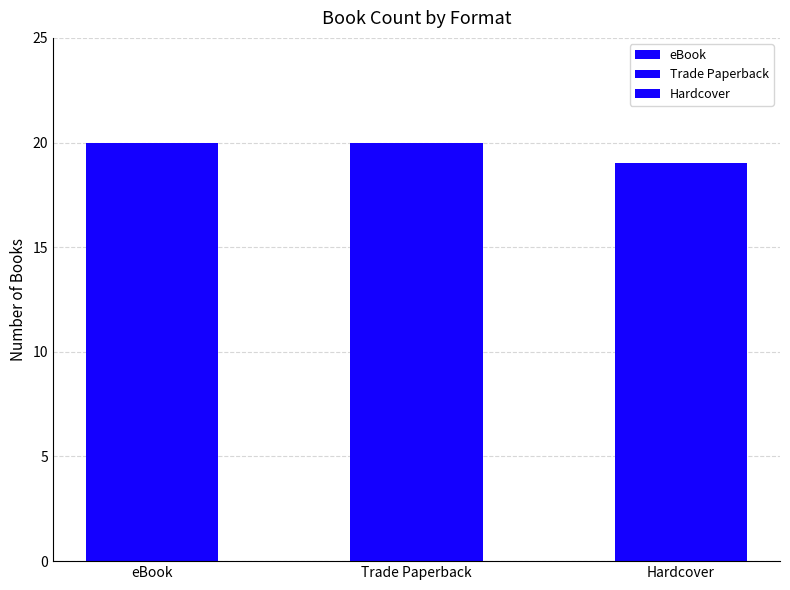

What is the sum of all values?

59